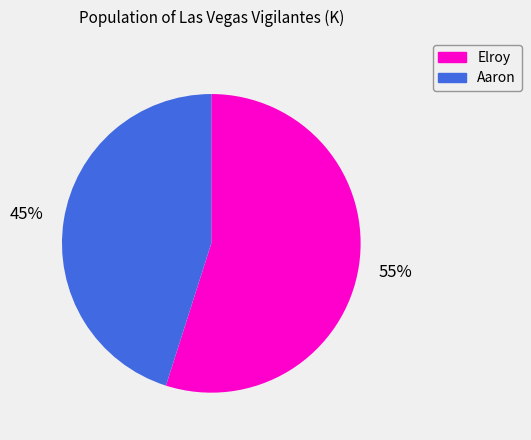

Does Elroy represent more than half of the total?

Yes